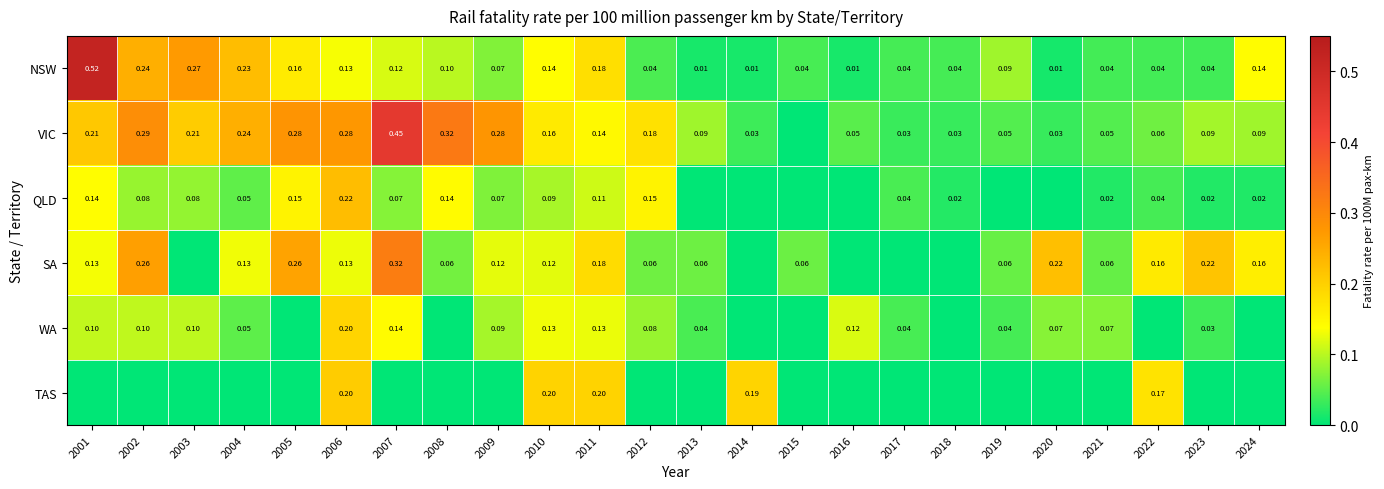

The value of SA at 2018 is 0.0. True or false?

True